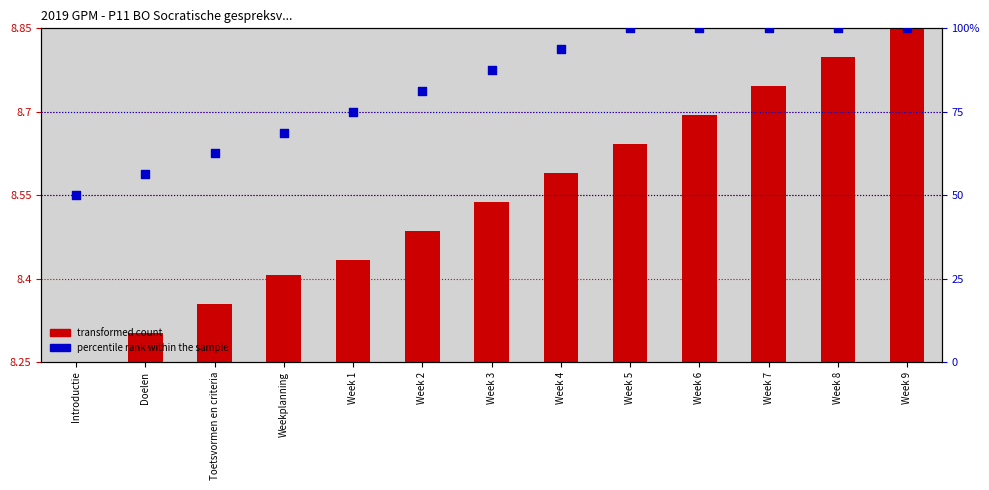

At how many categories does at least one series exceed 0?

13